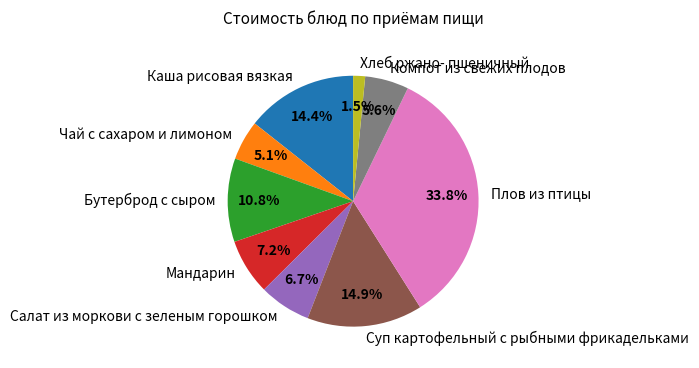

Rank the categories by value from lowest to highest.

Хлеб ржано- пшеничный, Чай с сахаром и лимоном, Компот из свежих плодов, Салат из моркови с зеленым горошком, Мандарин, Бутерброд с сыром, Каша рисовая вязкая, Суп картофельный с рыбными фрикадельками, Плов из птицы